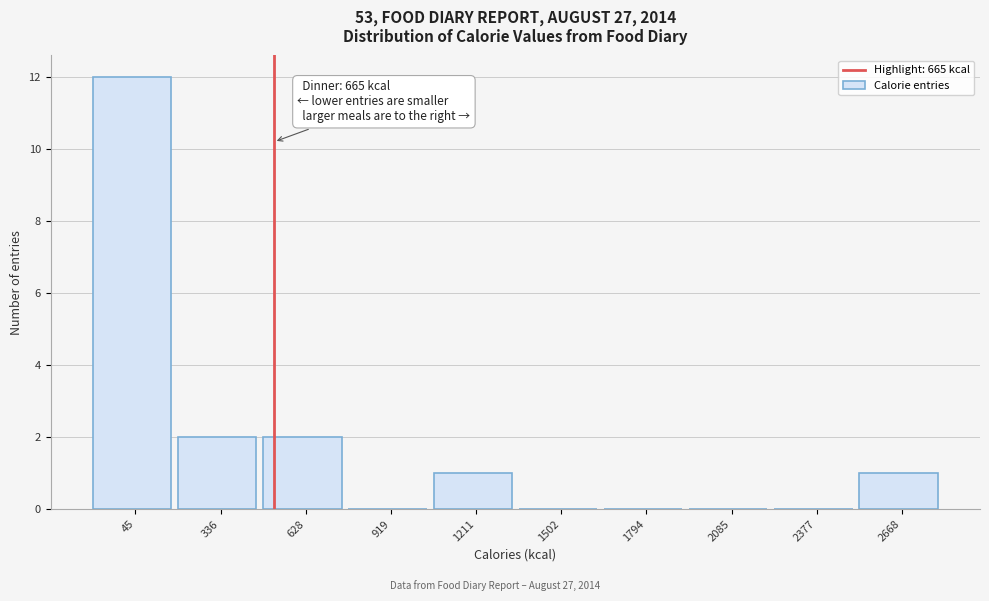

Reading left to right, extract all data points from this chart.

45=12	336=2	628=2	919=0	1211=1	1502=0	1794=0	2085=0	2377=0	2668=1